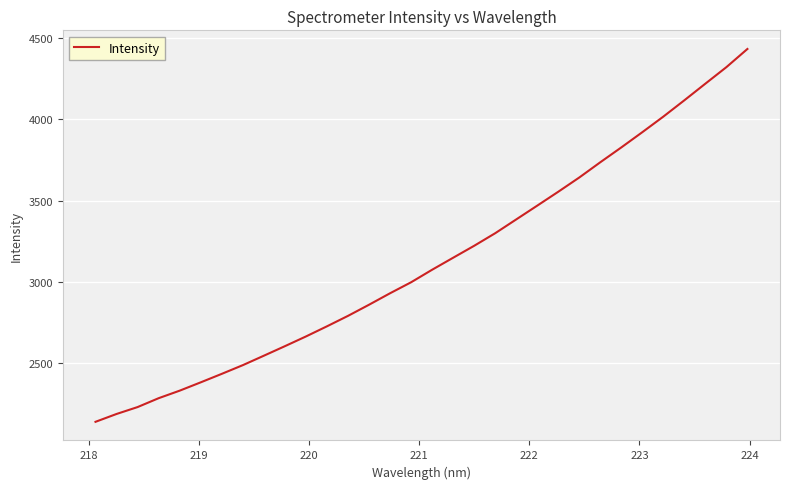

What is the difference between the maximum and minimum values?

2289.7